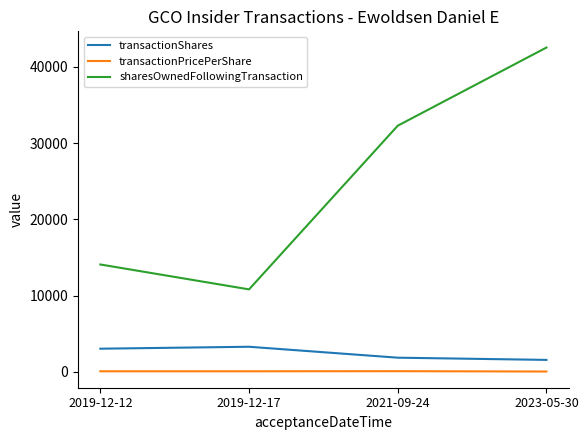

Is it true that sharesOwnedFollowingTransaction equals 42555.0 at 2023-05-30?

True